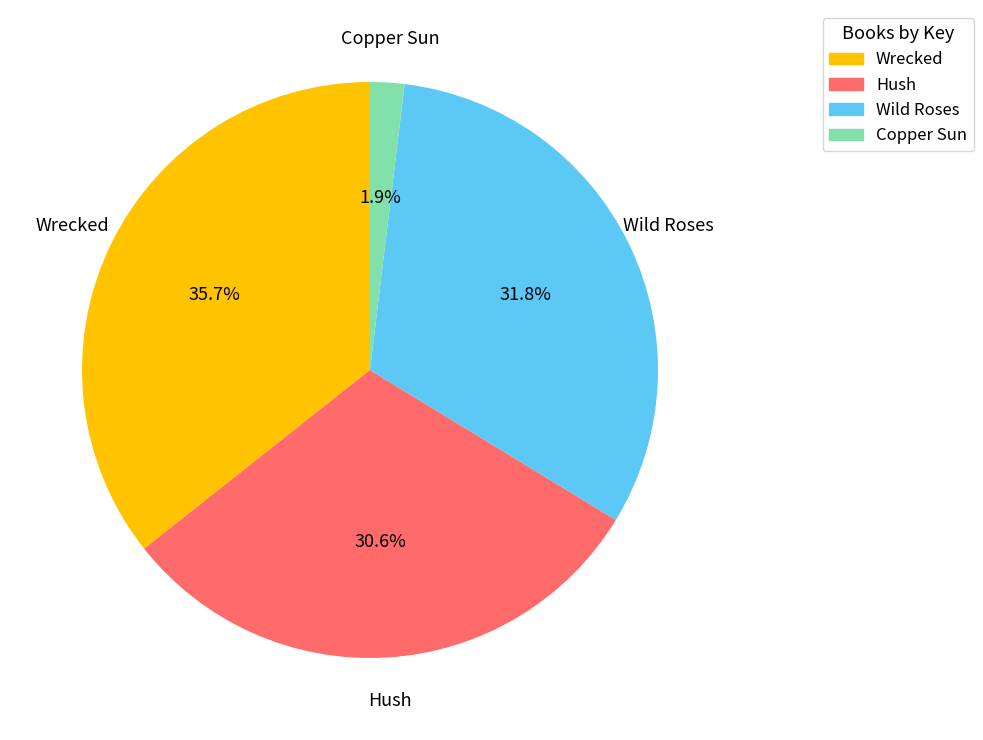

What percentage is the Hush slice, to the nearest percent?

31%